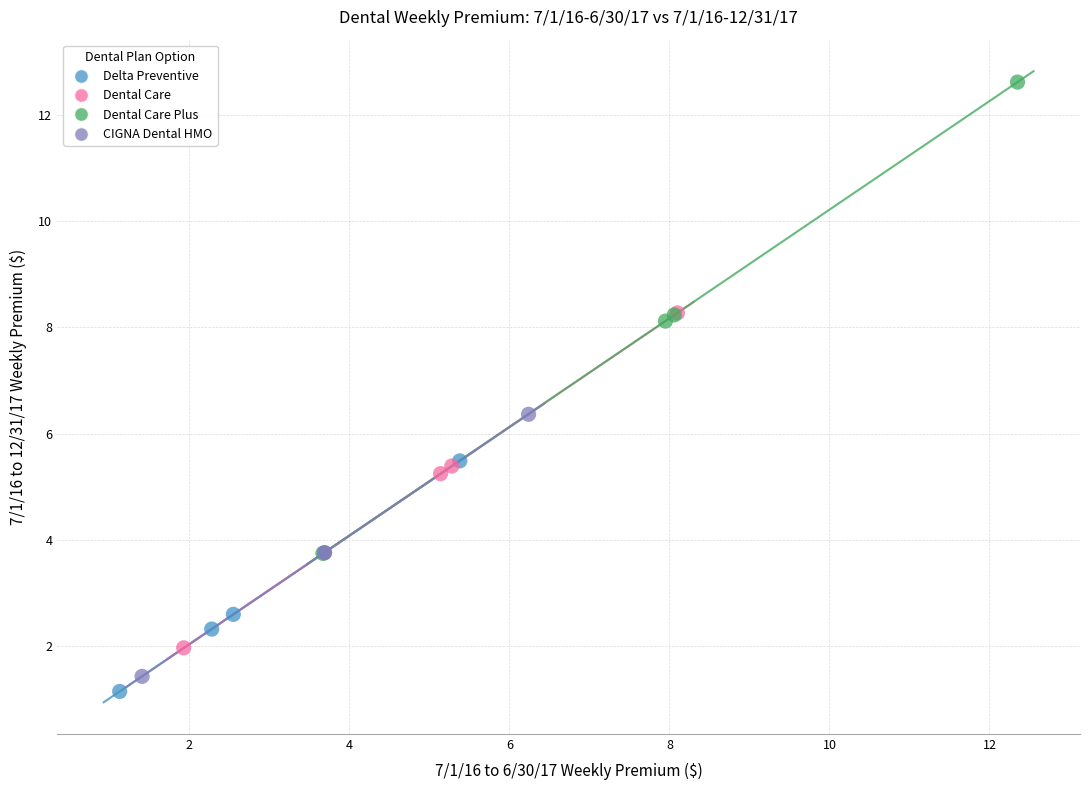

What are all the series names shown in the legend?

Delta Preventive, Dental Care, Dental Care Plus, CIGNA Dental HMO